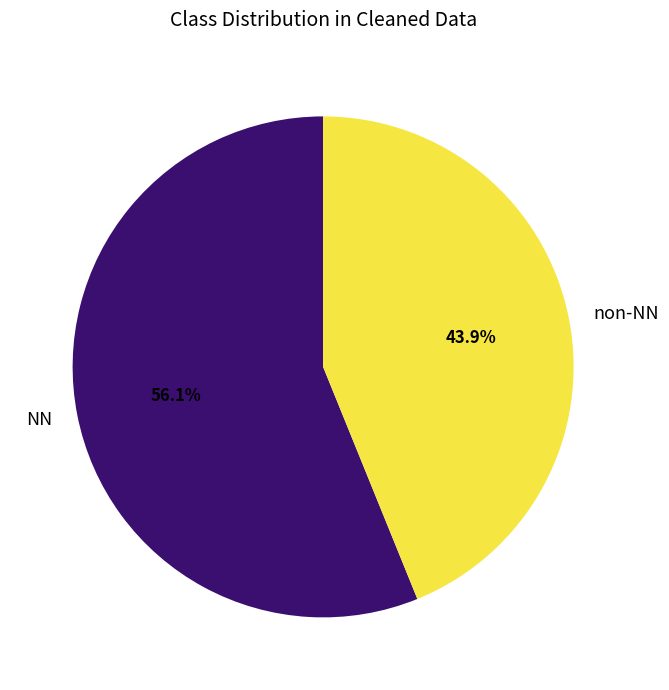

What is the largest slice in the pie chart?

NN